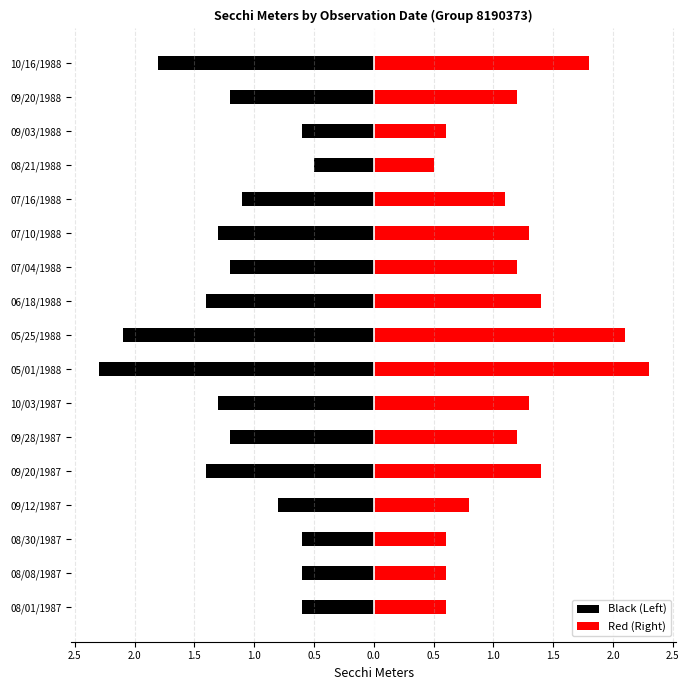

True or false: Red (Right) has a value of 1.0 at 08/01/1987.

False